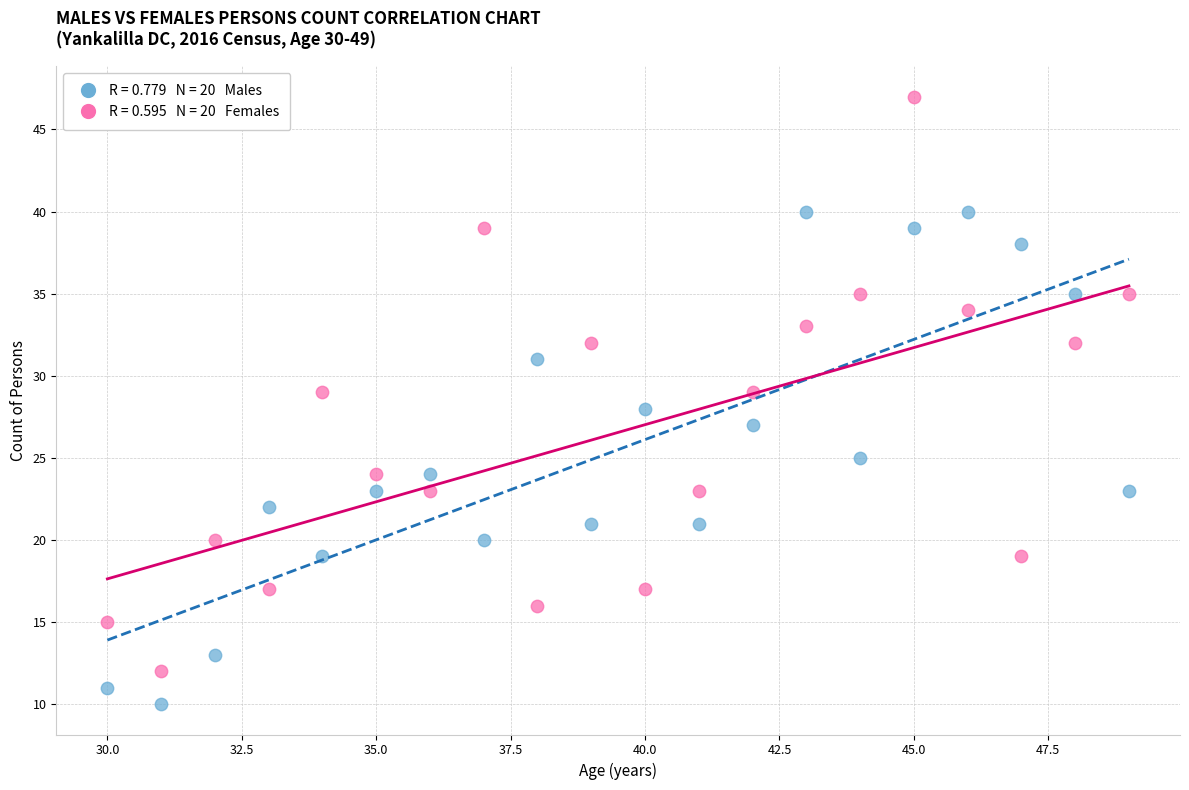

Across all data points, what is the range of X values (max minus min)?

19